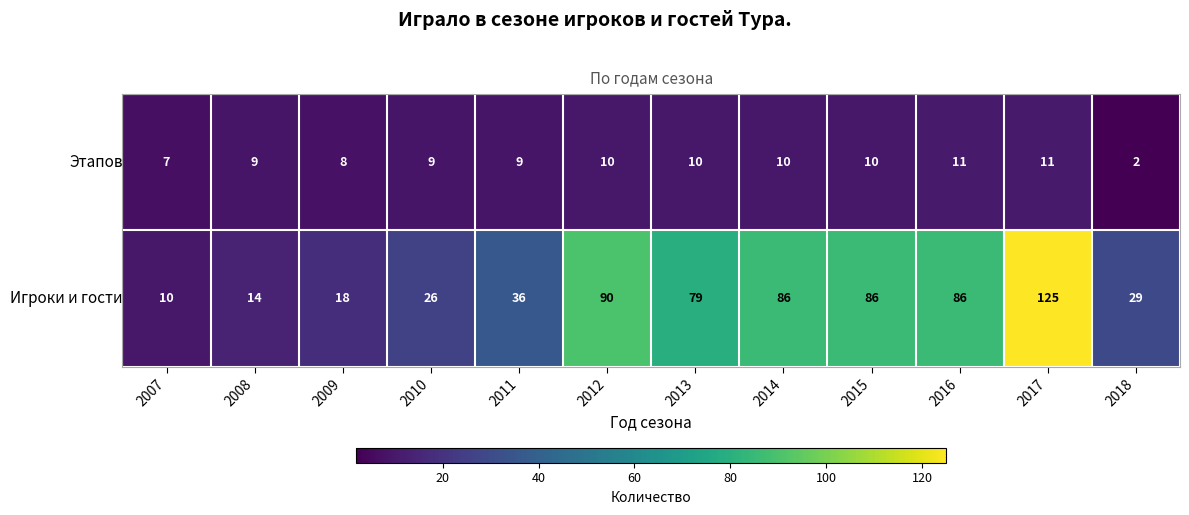

What is the total value across all series at 2012?

100